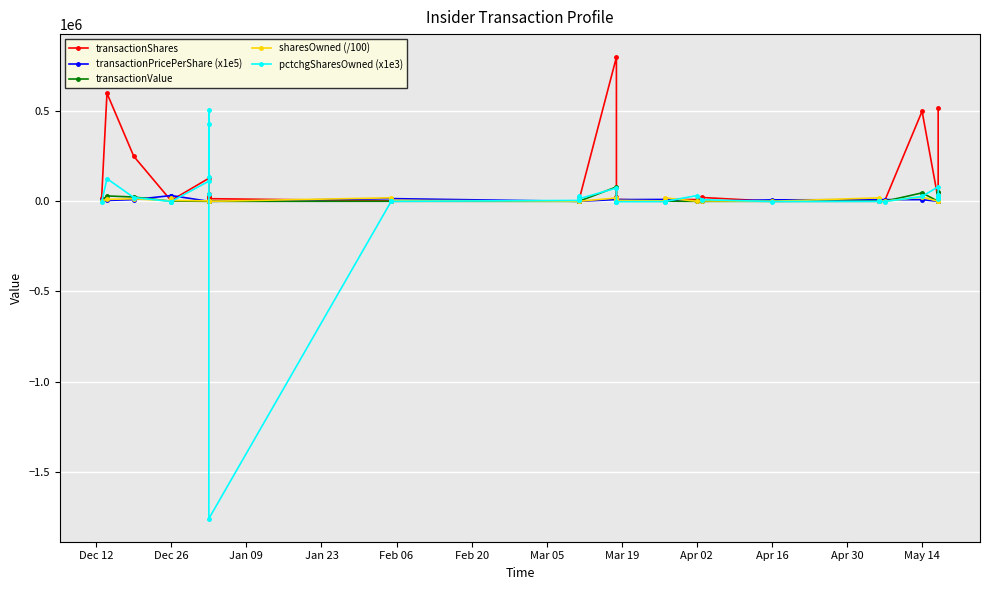

At how many categories does at least one series exceed -1374236?

40